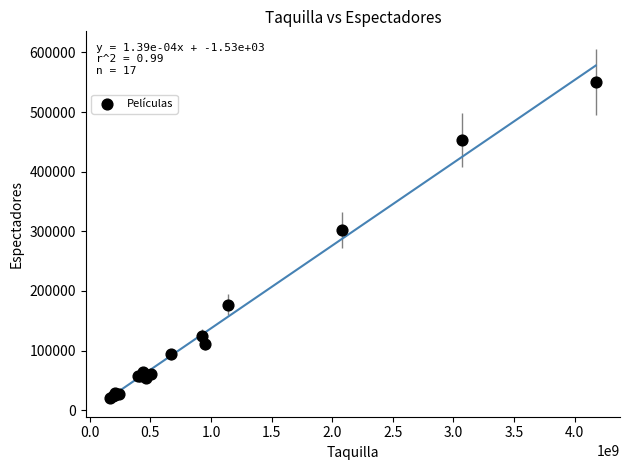

What Y value in the scatter plot is closest to 285745?

301990